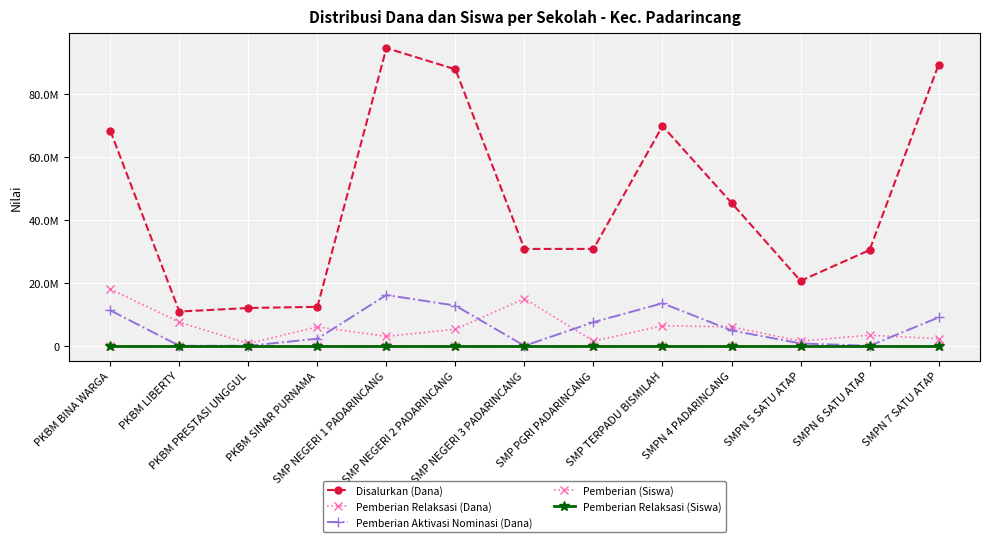

At which category is the sum across all series the highest?

SMP NEGERI 1 PADARINCANG